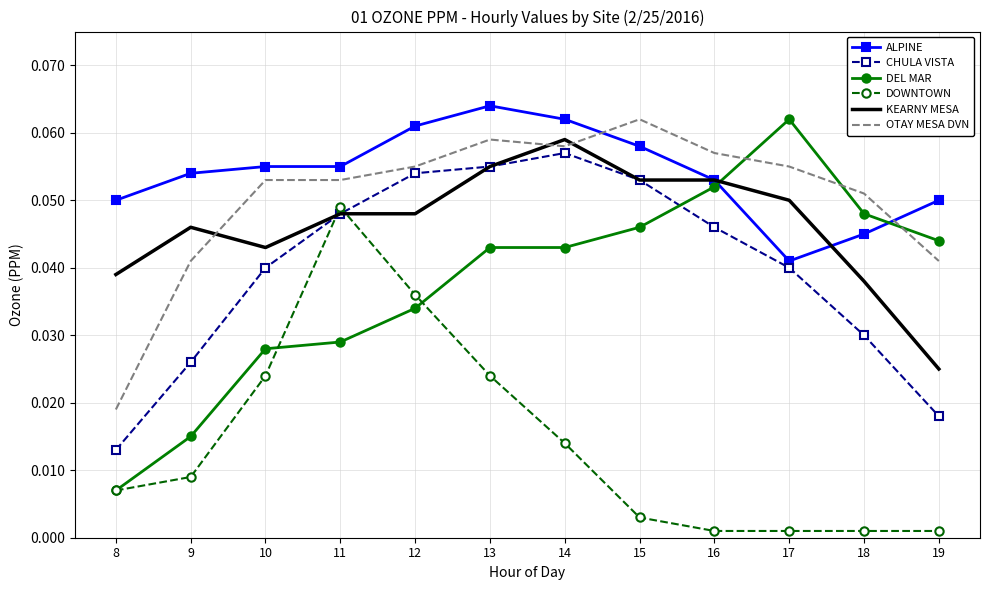

Which category has the lowest value in the CHULA VISTA series?

8